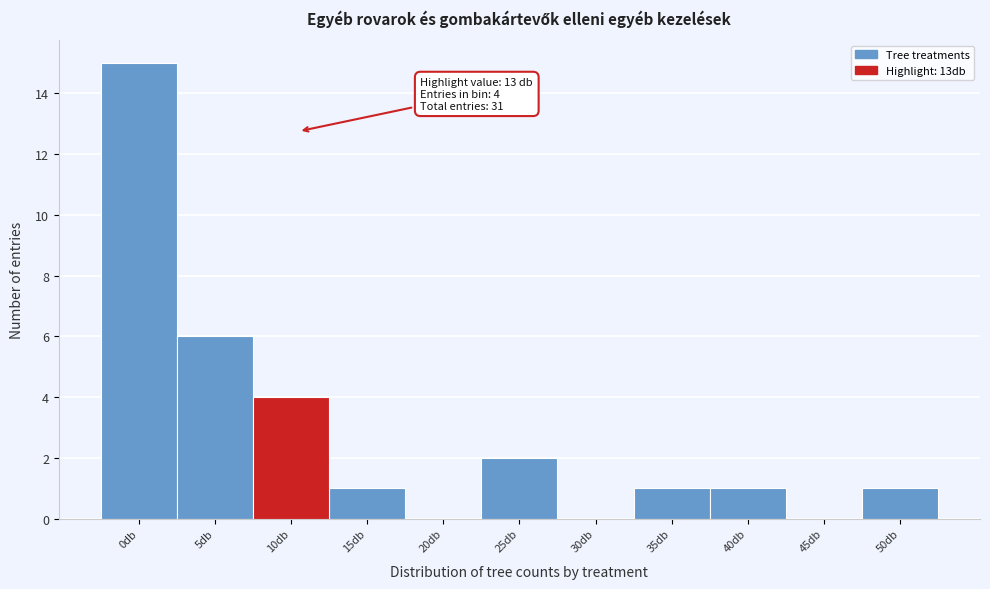

Reading right to left, extract all data points from this chart.

50db=1	45db=0	40db=1	35db=1	30db=0	25db=2	20db=0	15db=1	10db=4	5db=6	0db=15